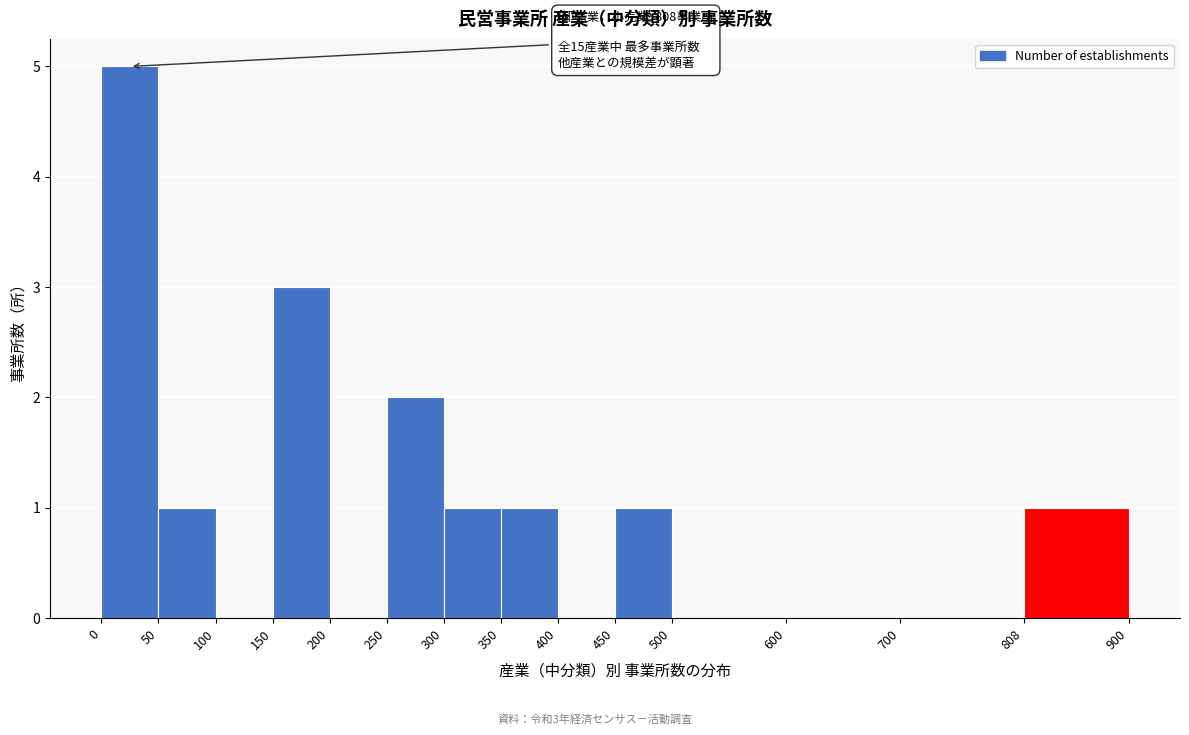

Which range on the x-axis has the tallest bar?

0 to 50